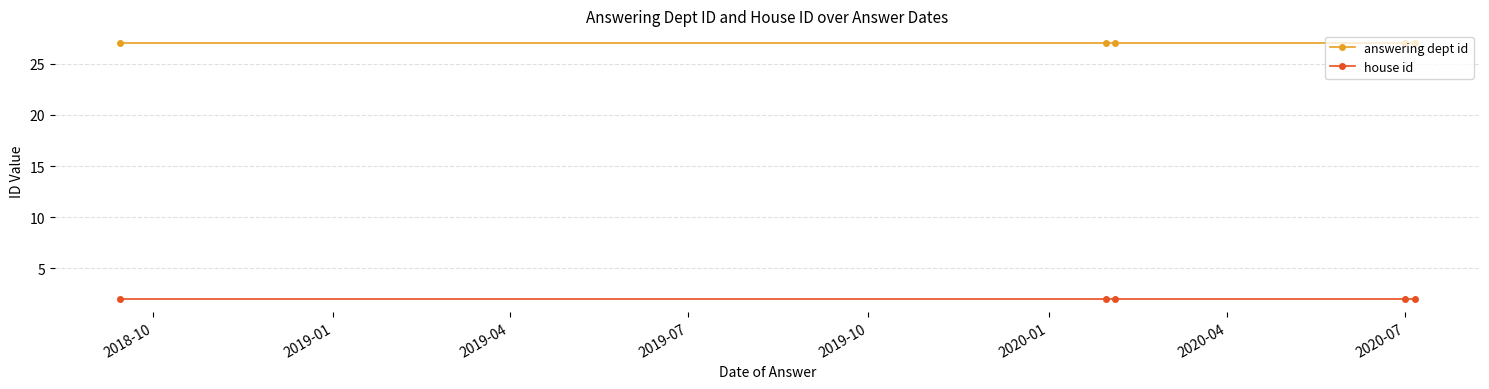

What is the sum of all house id values?

10